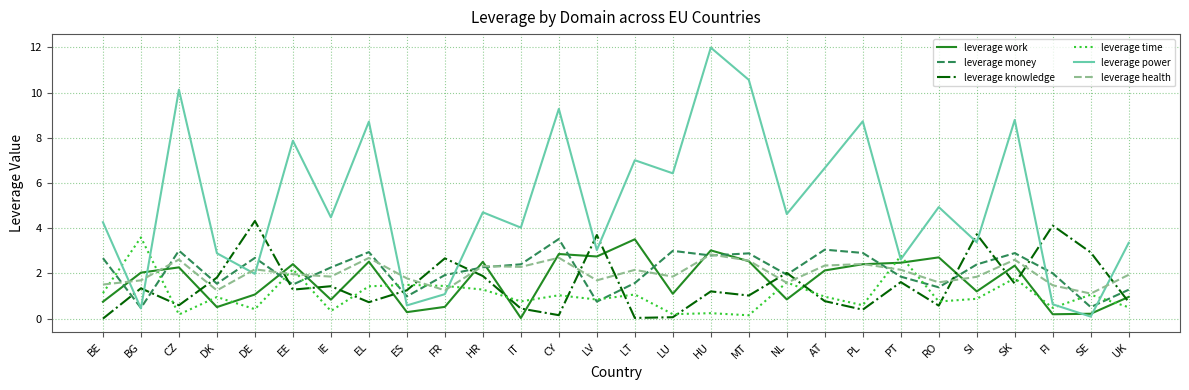

At which label does leverage money reach its peak?

CY